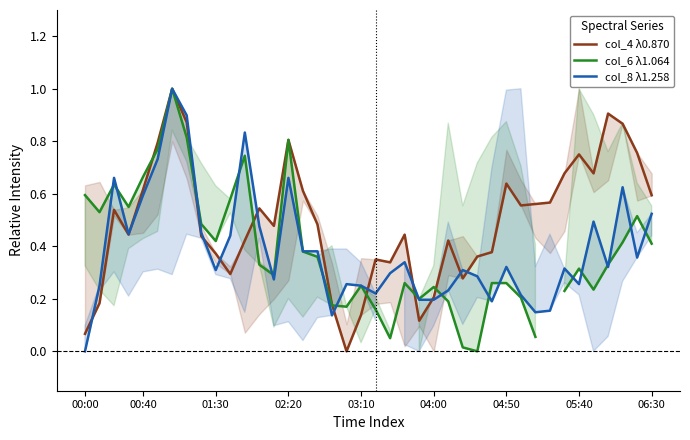

At which label does col_8 λ1.258 reach its minimum?

00:00